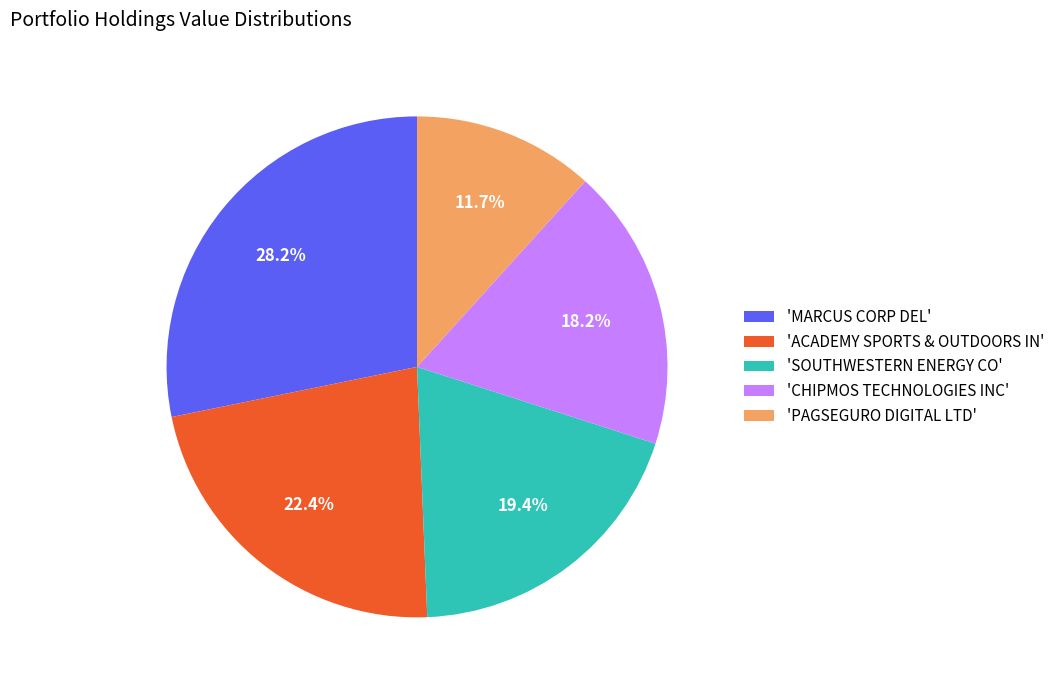

Count the number of slices in the pie.

5